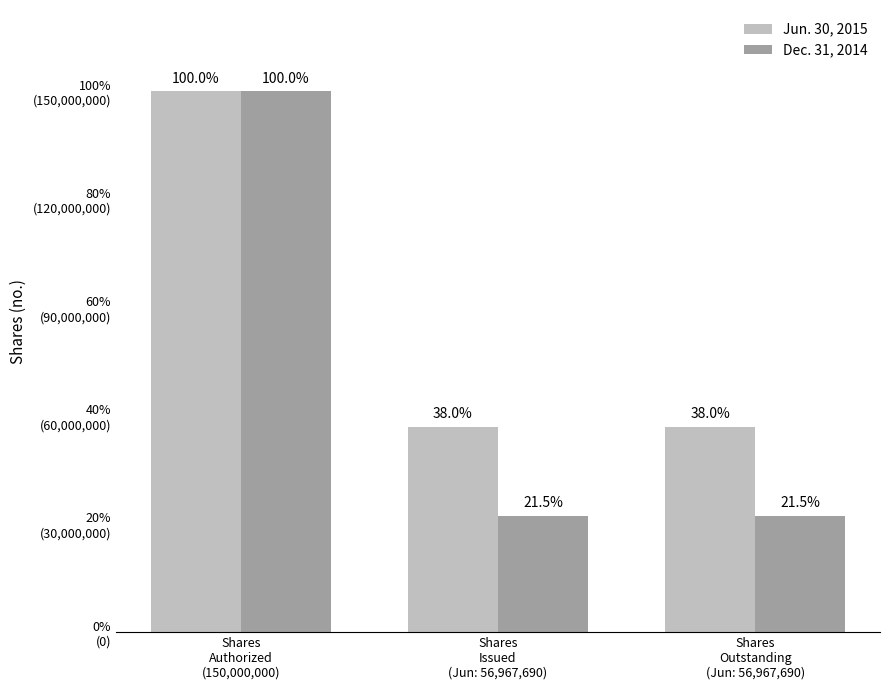

Count the Dec. 31, 2014 values in the range 32292650 to 150000000.

3